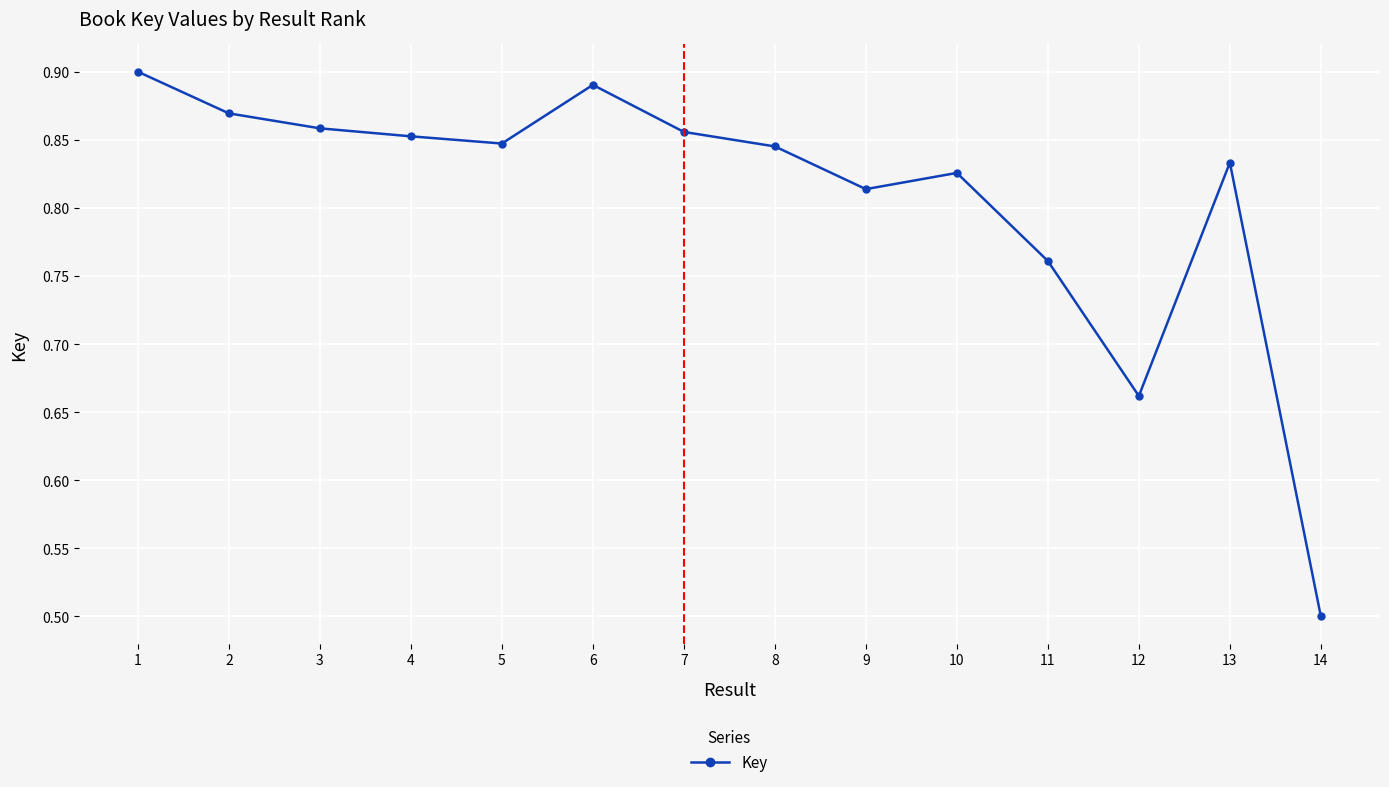

True or false: the data shows 0.2 at 1.

False